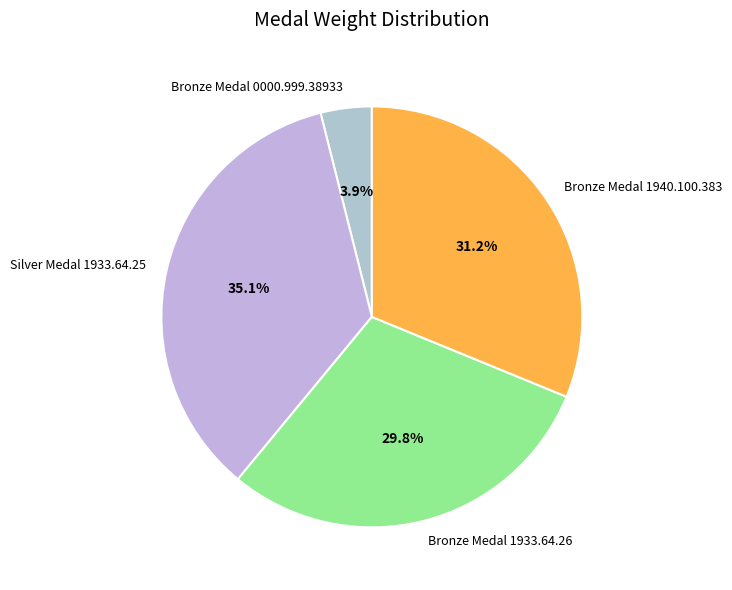

Does Bronze Medal 1933.64.26 account for over 50% of the chart?

No